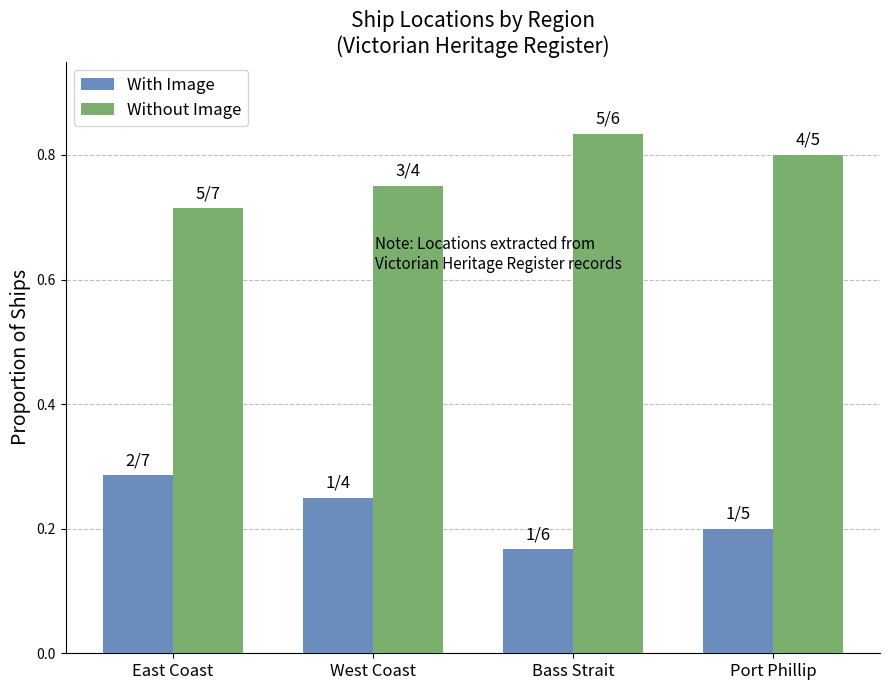

Which category has the highest value in the With Image series?

East Coast